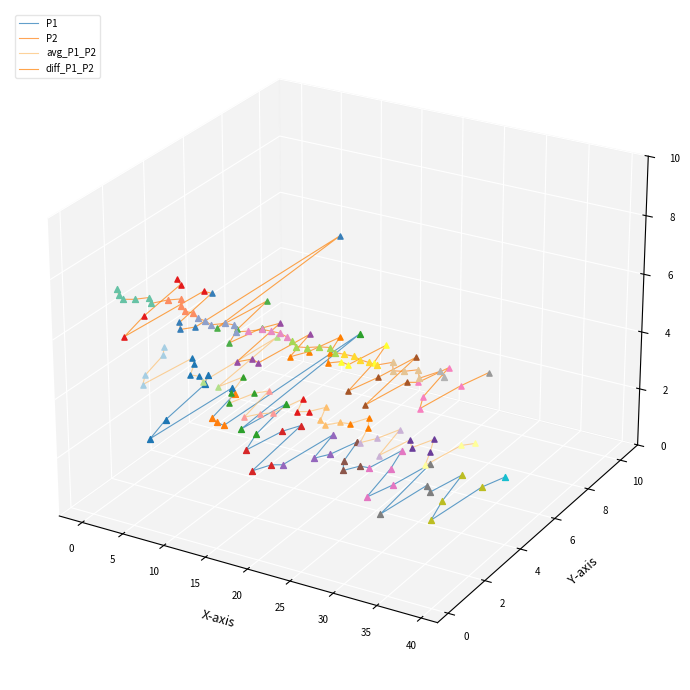

At which category is the sum across all series the highest?

40